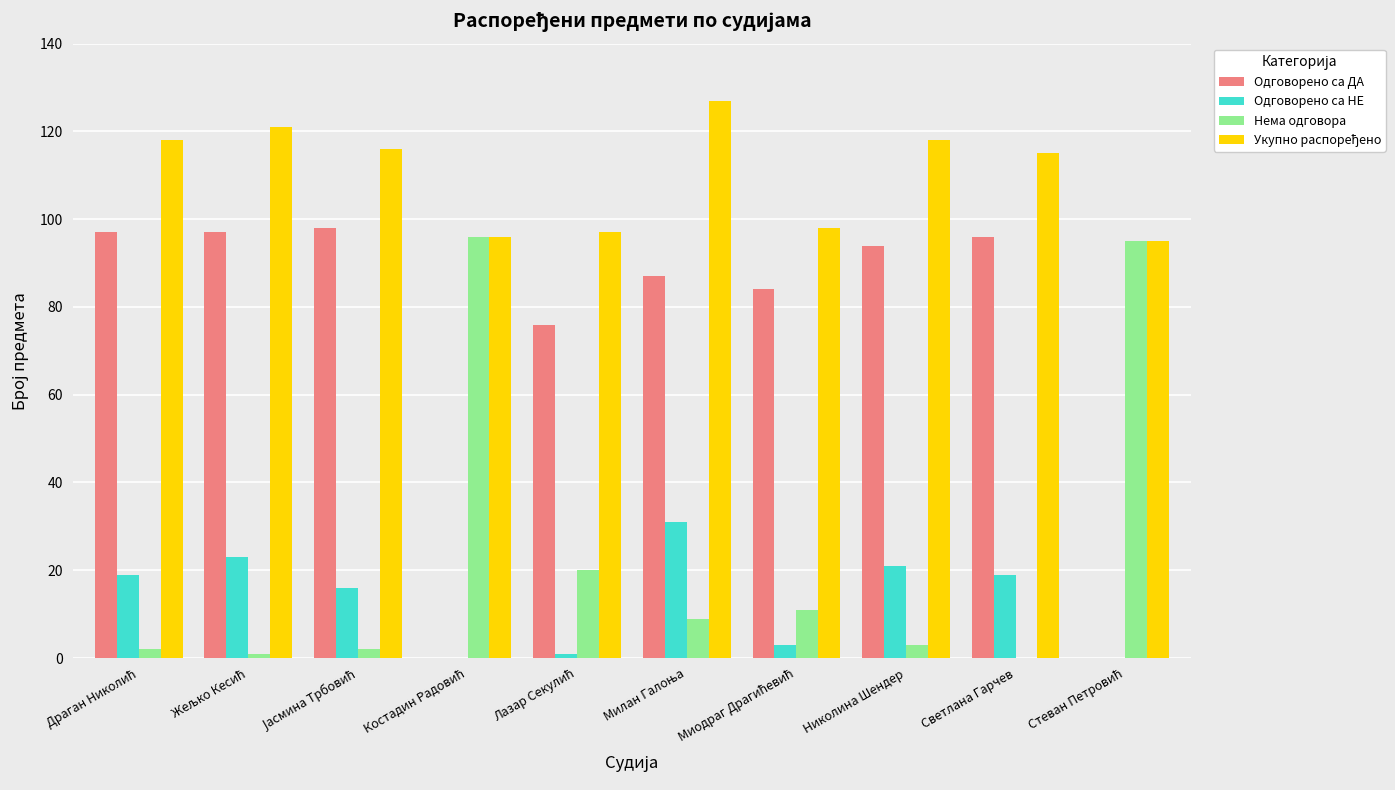

What is the average value of the Нема одговора series?

24